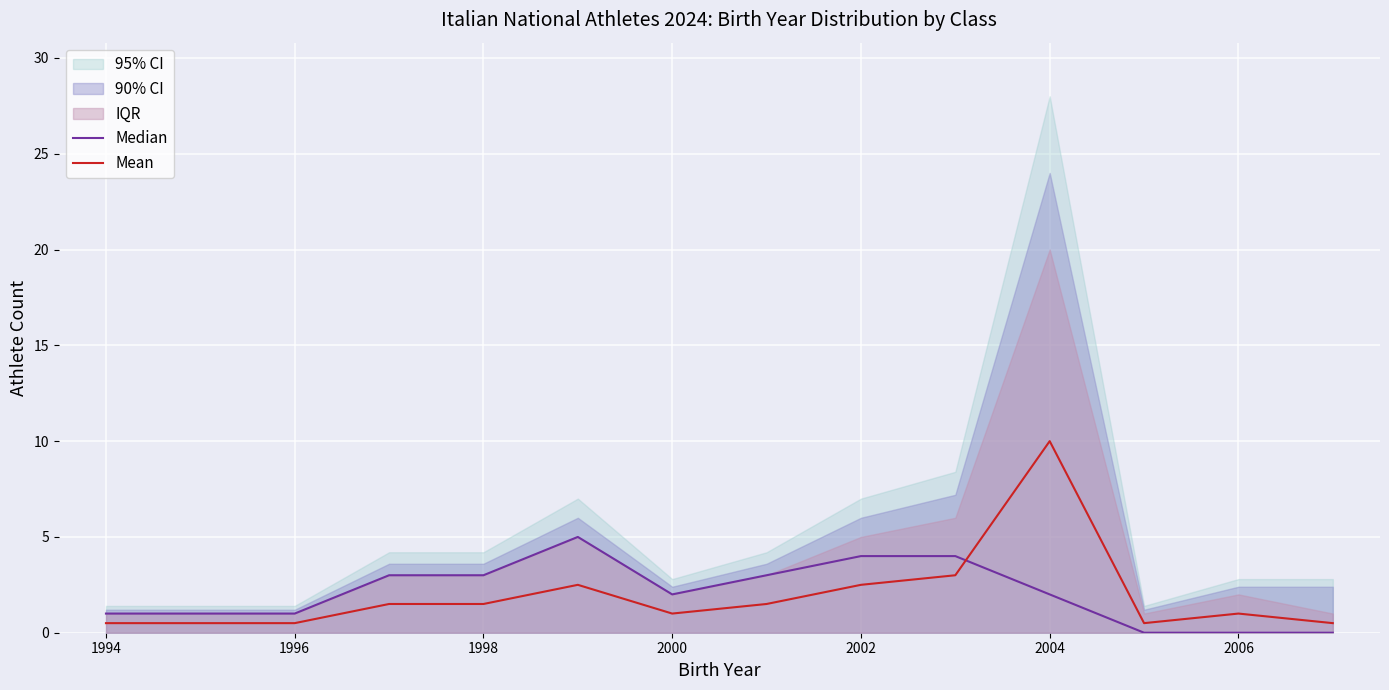

The value of Mean at 1998 is 1.5. True or false?

True